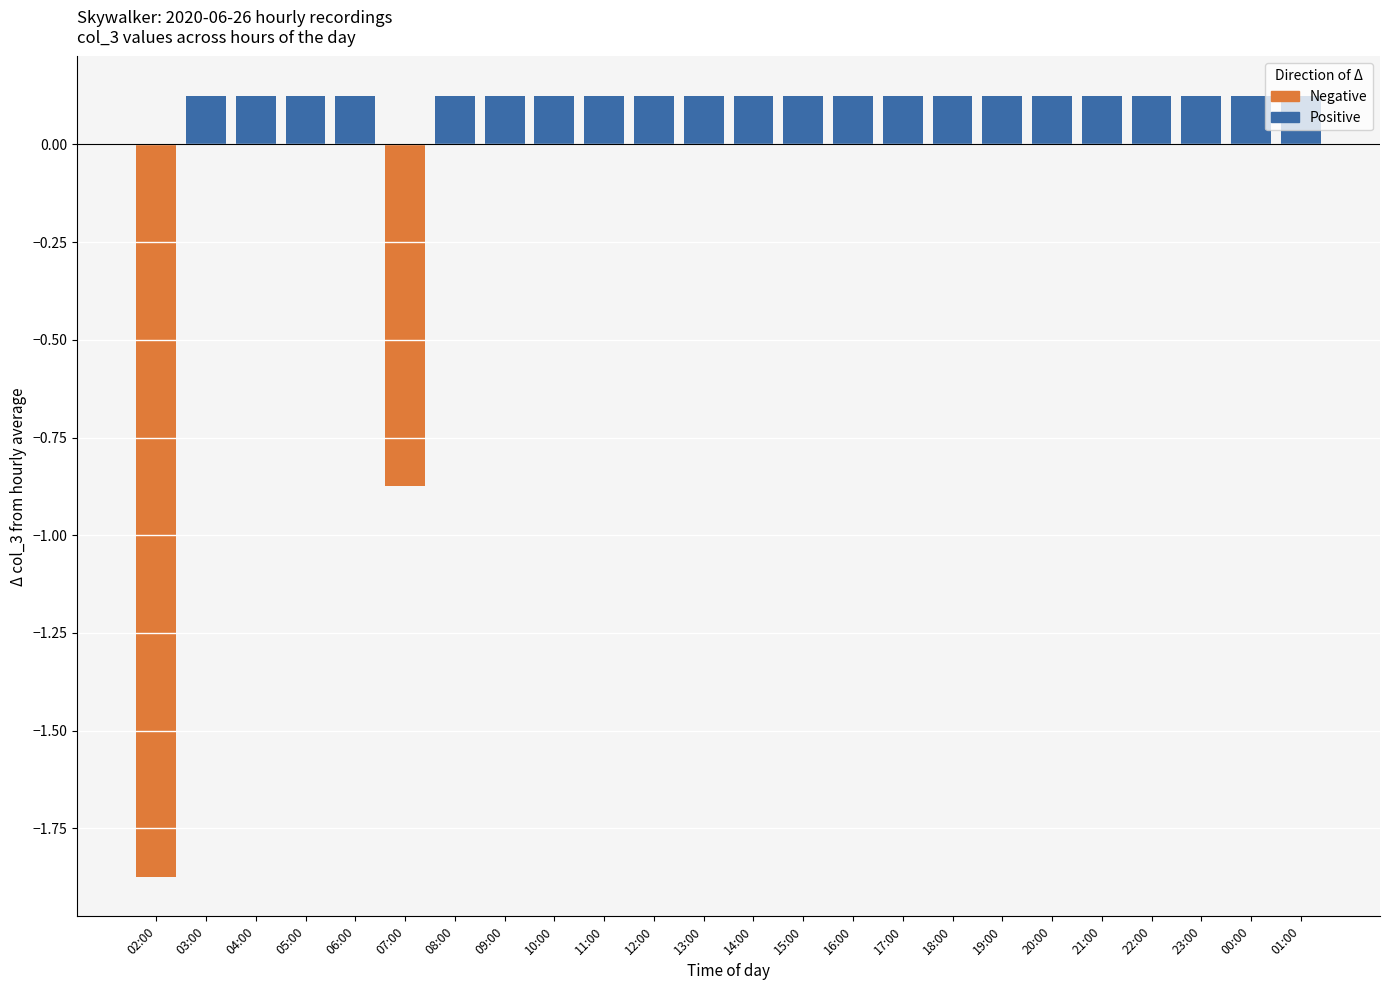

What is the maximum value shown in the chart?

0.1